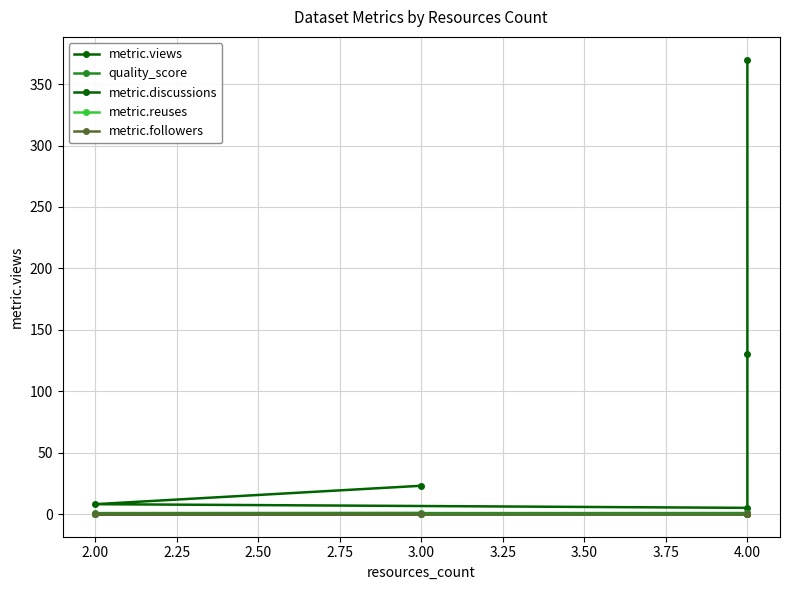

True or false: metric.views and metric.reuses intersect in this chart.

False